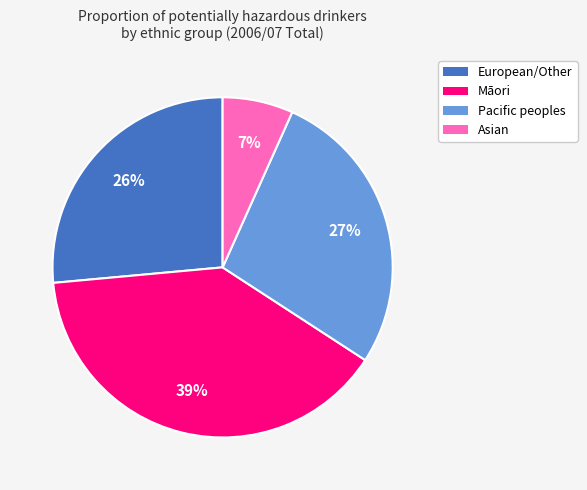

Rank the categories by value from highest to lowest.

Māori, Pacific peoples, European/Other, Asian